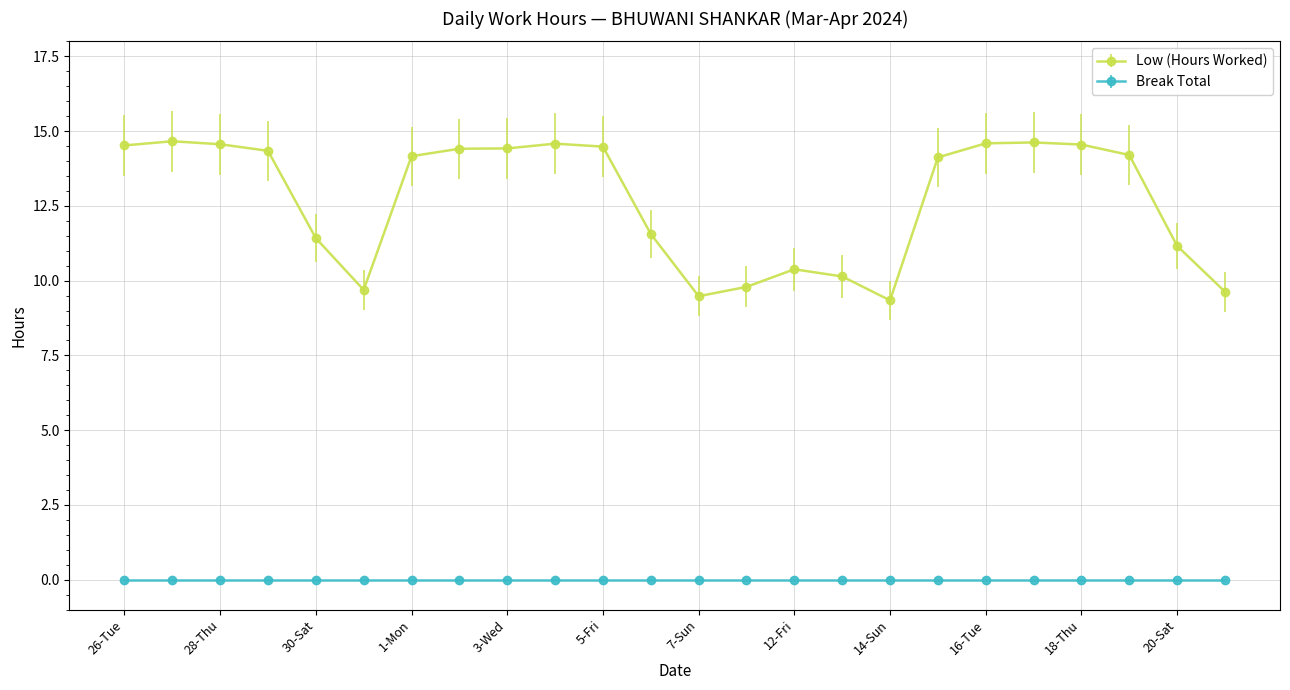

Which series has the largest range (max minus min)?

Low (Hours Worked)